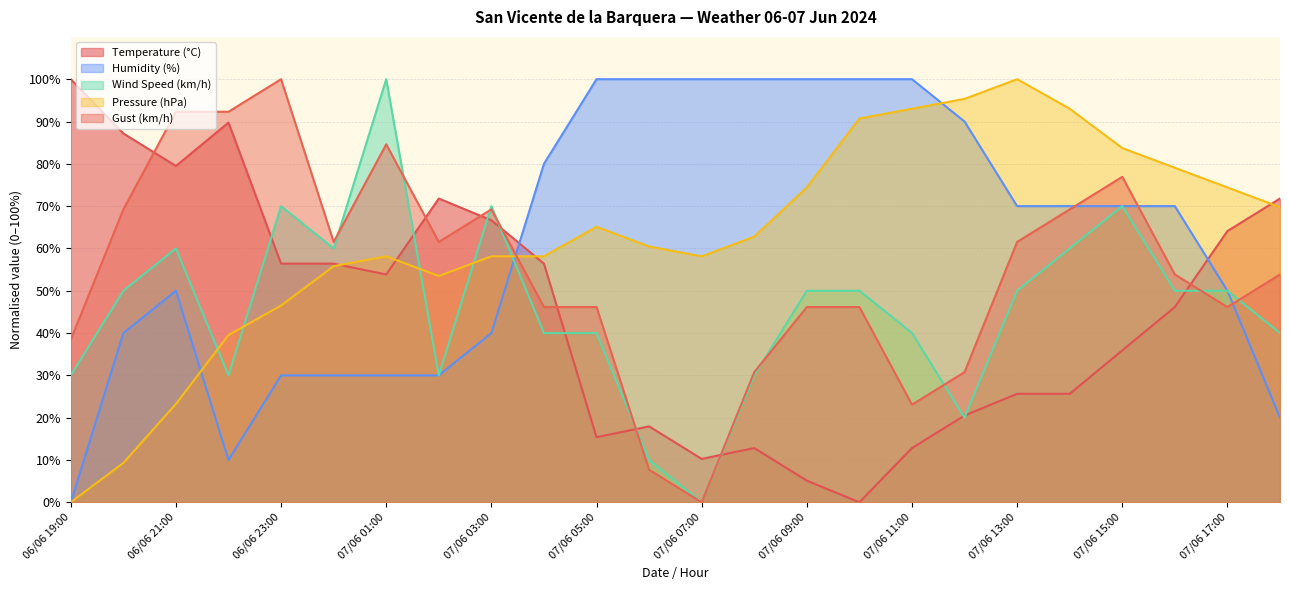

How many data points in Humidity (%) are less than 70?

11